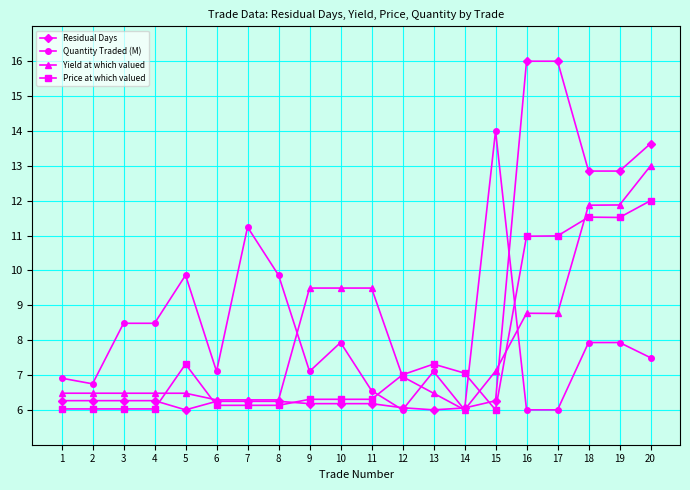

At how many categories does at least one series exceed 6?

20